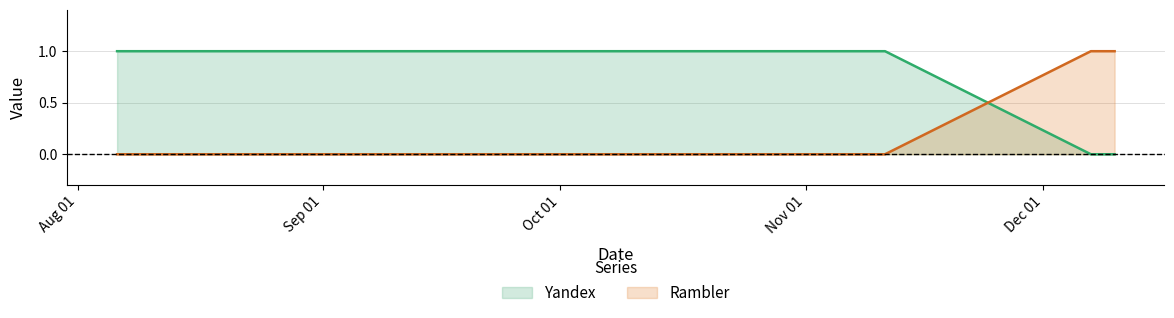

The Yandex series shows 0 at 2011-12-07. True or false?

True